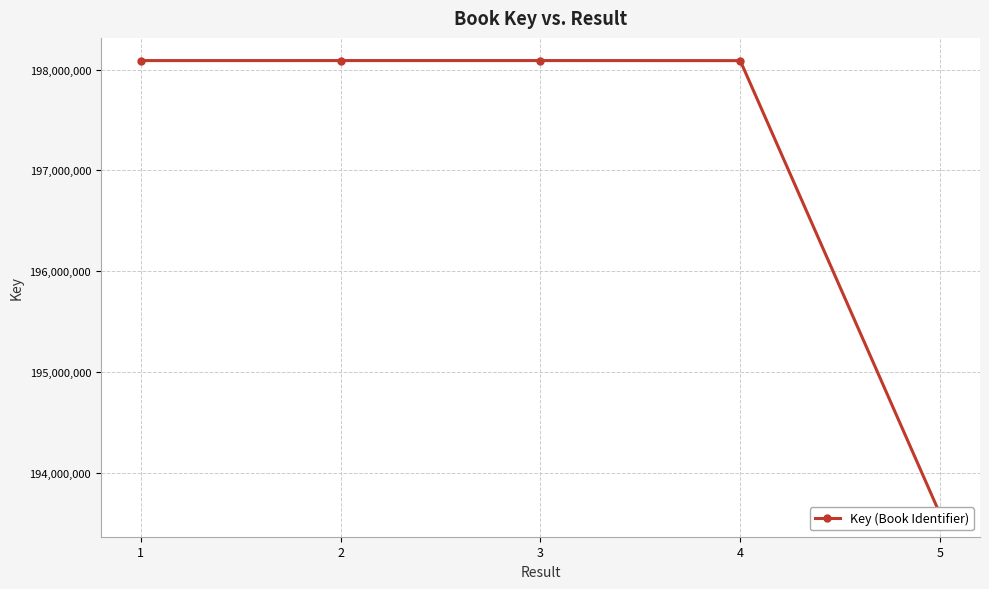

Is it true that the value at 1 is 355238695?

False